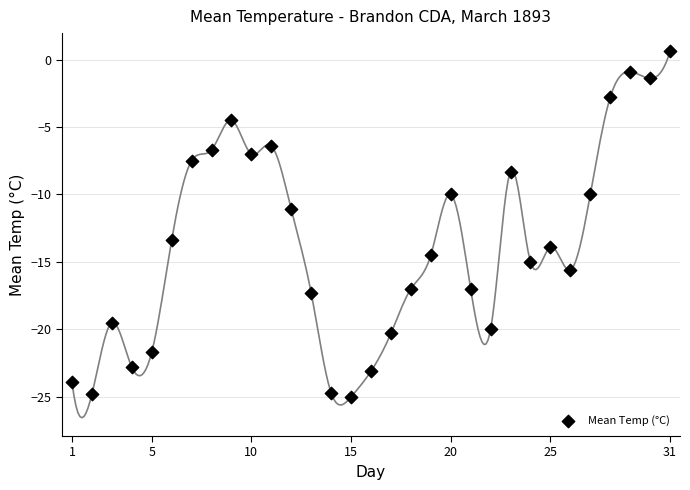

What is the range of Y values (max minus min)?

25.6